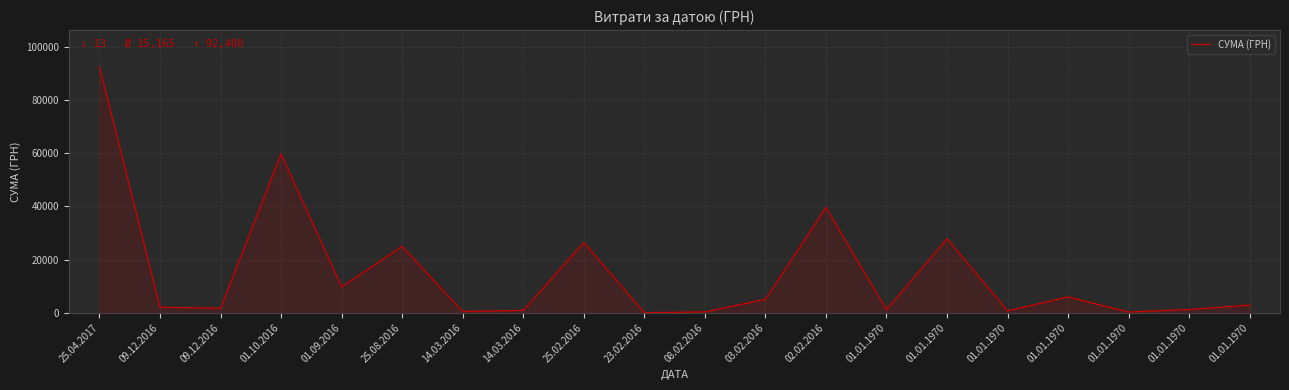

What is the maximum value shown in the chart?

92400.0